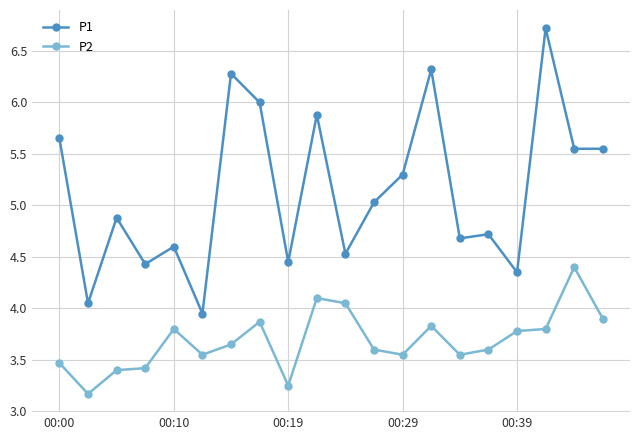

Which series has the largest total across all categories?

P1